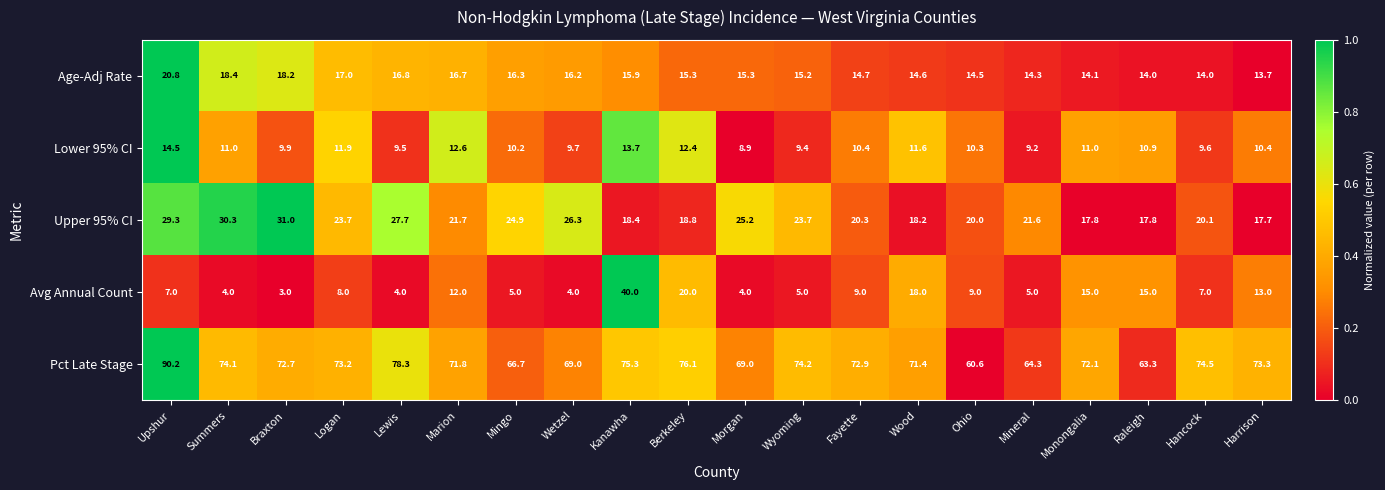

What is the average value of the Pct Late Stage series?

72.2